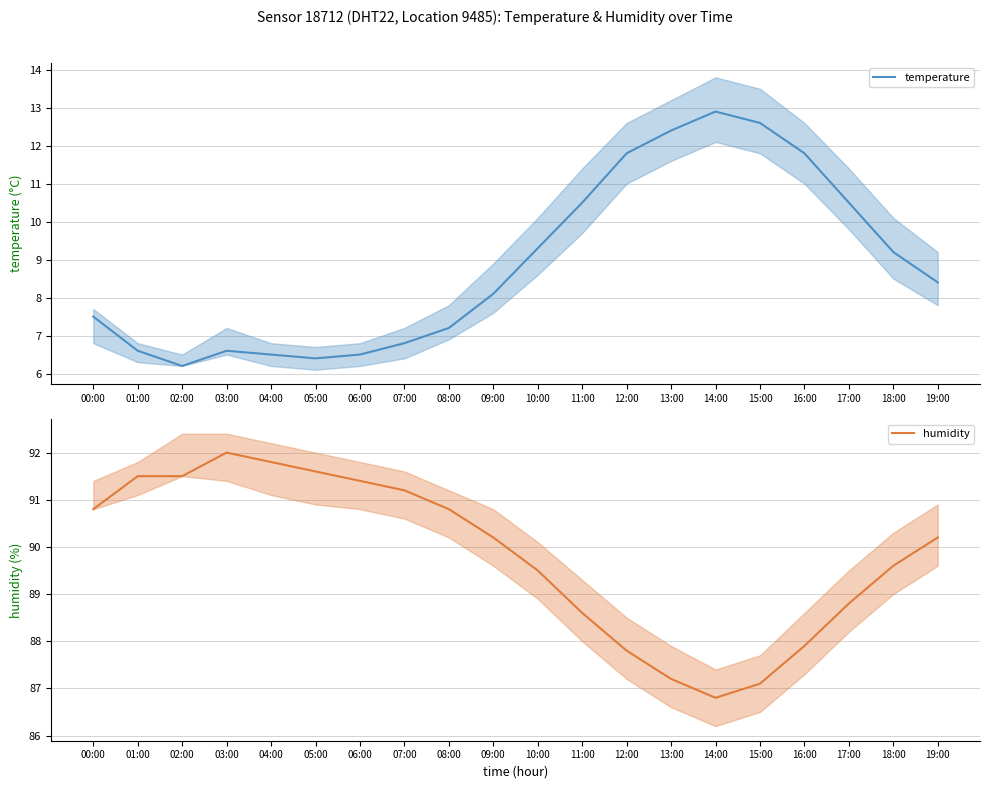

Where is the first local minimum for humidity?

14:00